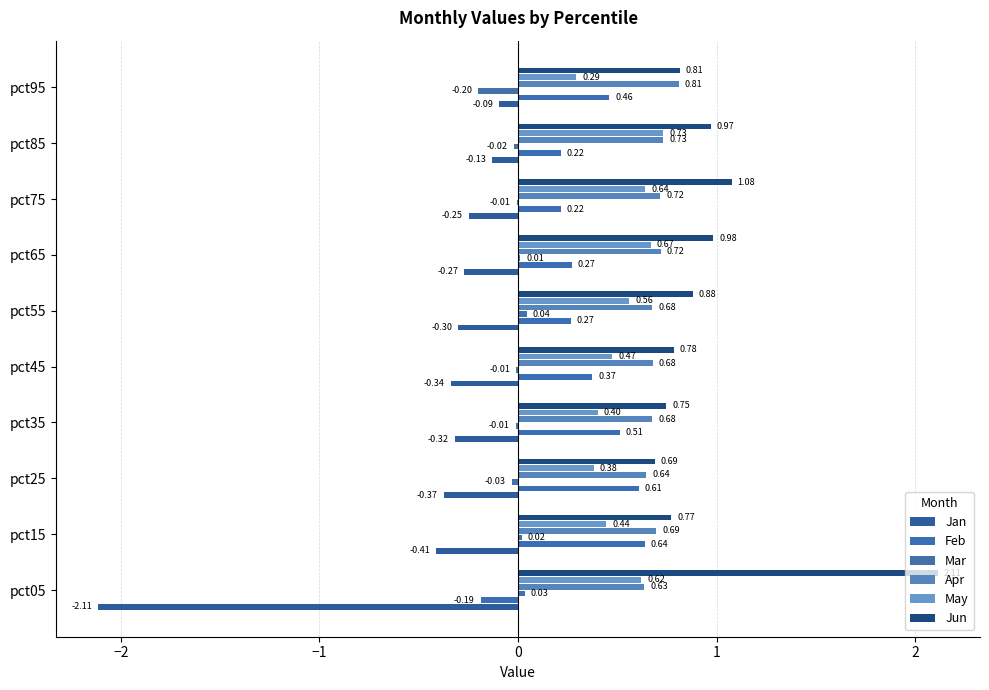

What is the minimum value shown in the chart?

-2.1